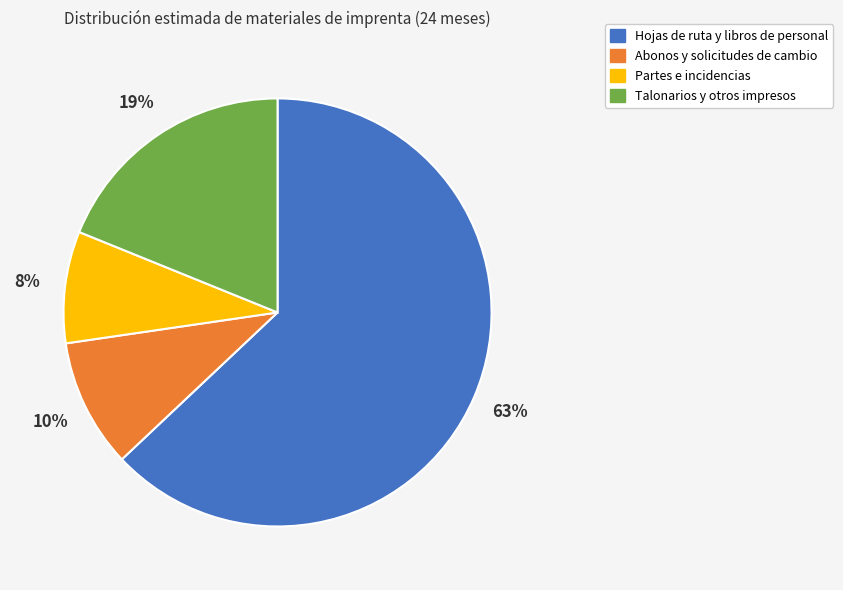

What is the ratio of the value at Hojas de ruta y libros de personal to the value at Talonarios y otros impresos?

3.3